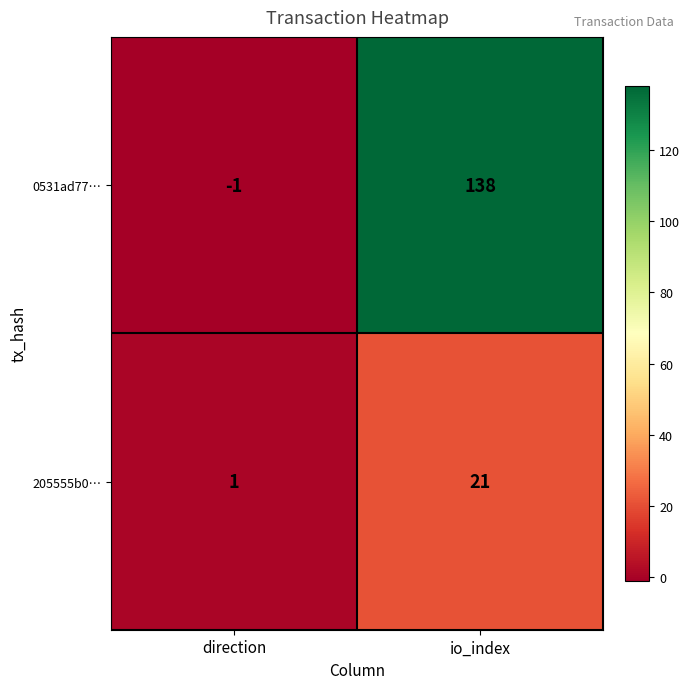

What is the difference between the 0531ad77… values at io_index and direction?

139